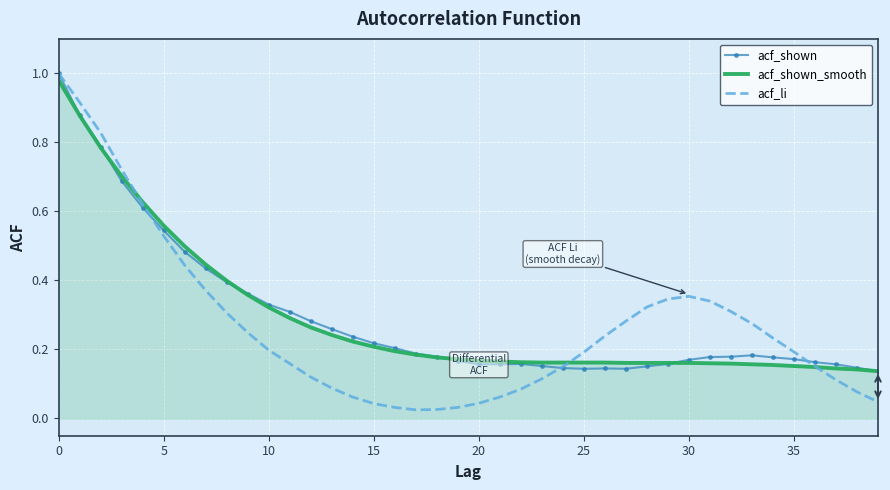

Which series has the largest range (max minus min)?

acf_li